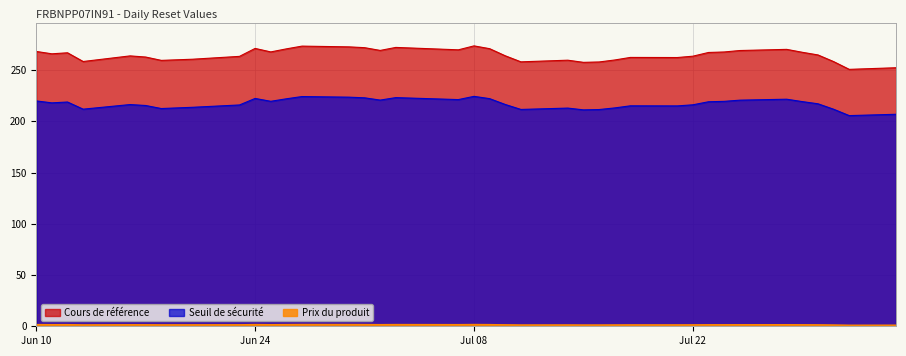

Is the value of Prix du produit at 23 greater than the value of Cours de référence at 4?

No